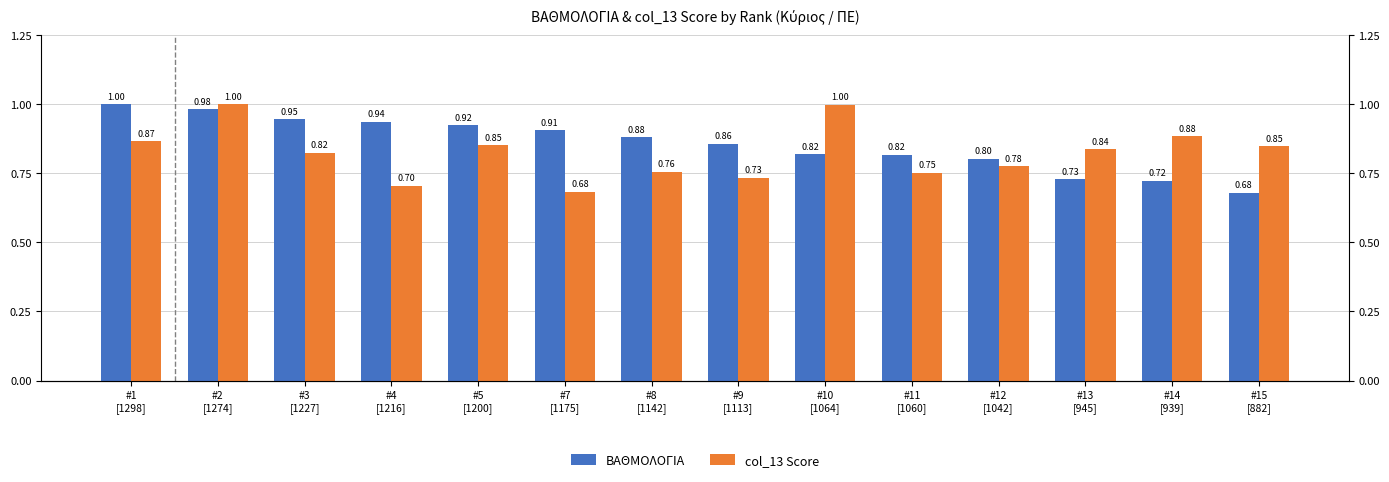

Which has a higher value, #8
[1142] or #14
[939]?

#8
[1142]